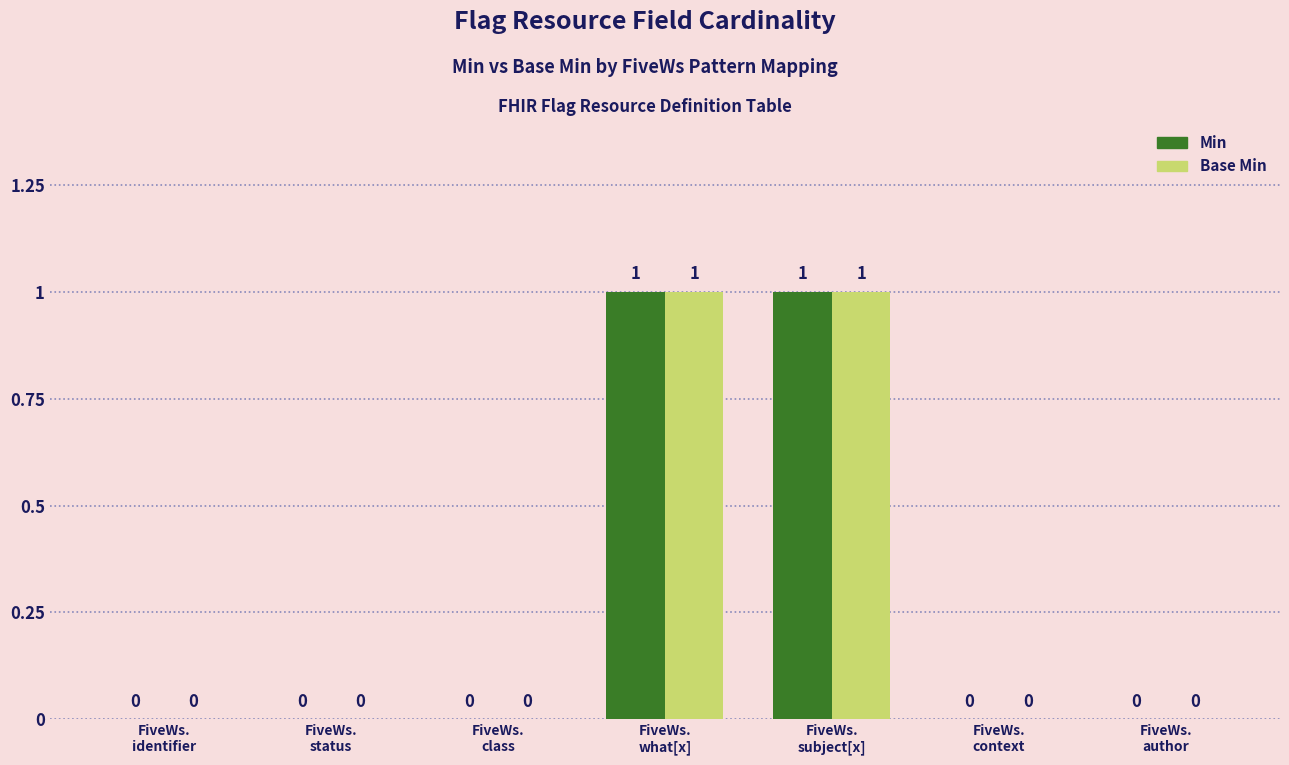

How many Min values are between 0 and 1?

7